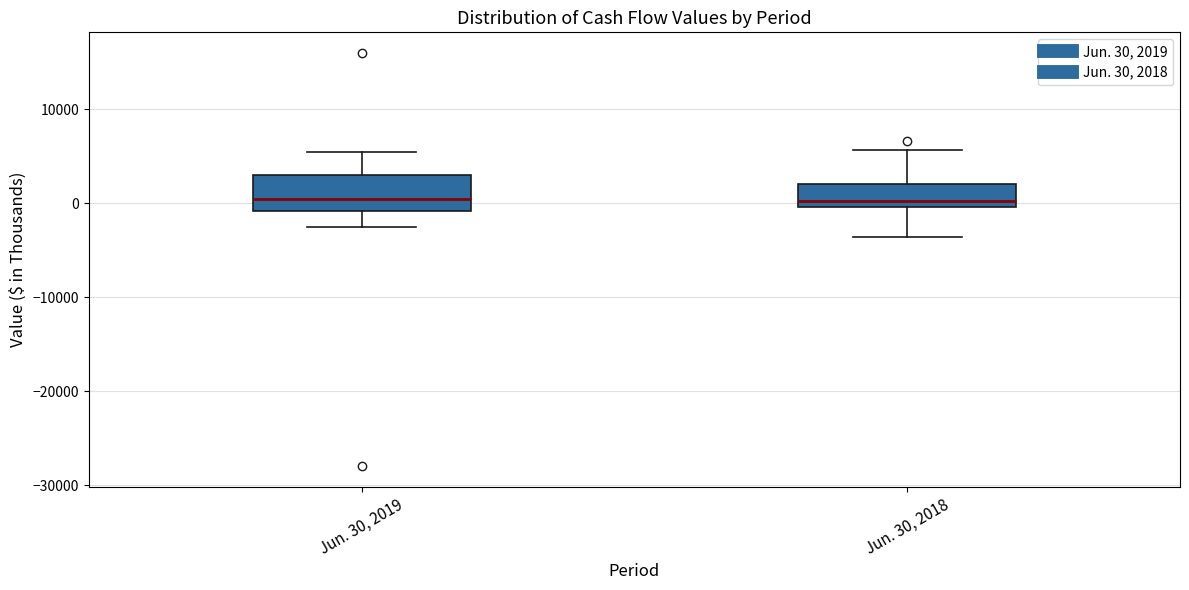

Where does the lower whisker of the box for Jun. 30, 2019 end on the y-axis? The values are not printed on the chart, so give them approximately, as read against the axis.

-2000